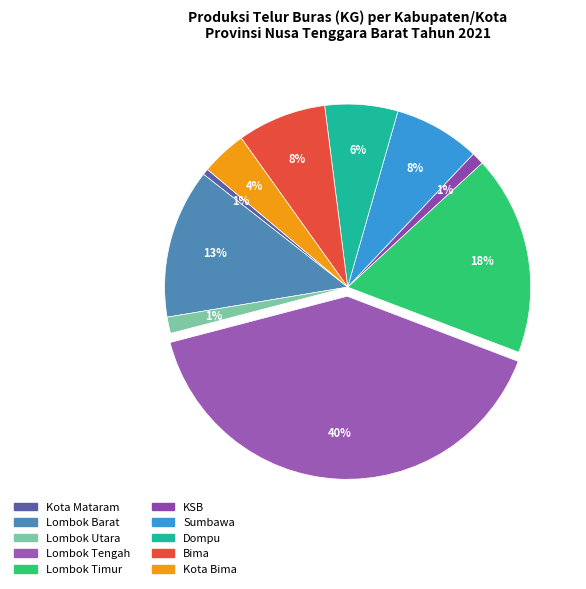

Is it true that Lombok Timur is 18% of the pie?

True